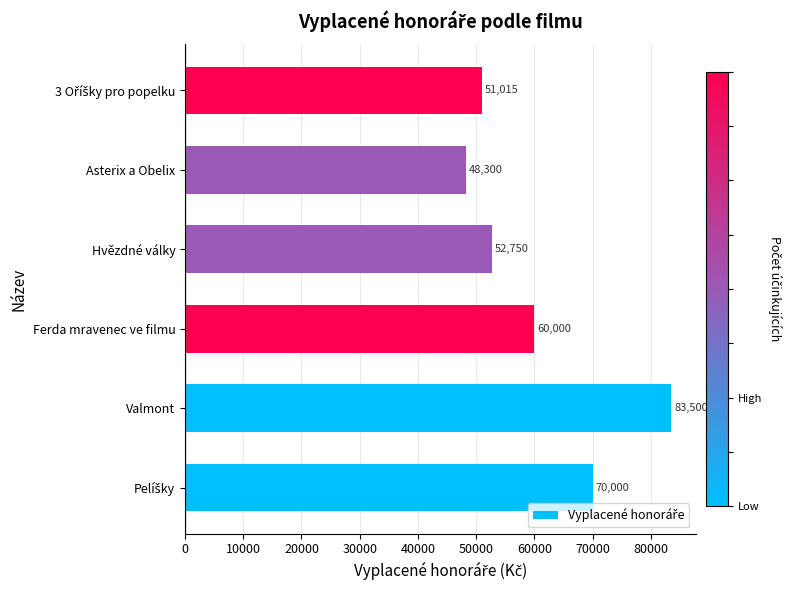

The value at Valmont is 83500. True or false?

True